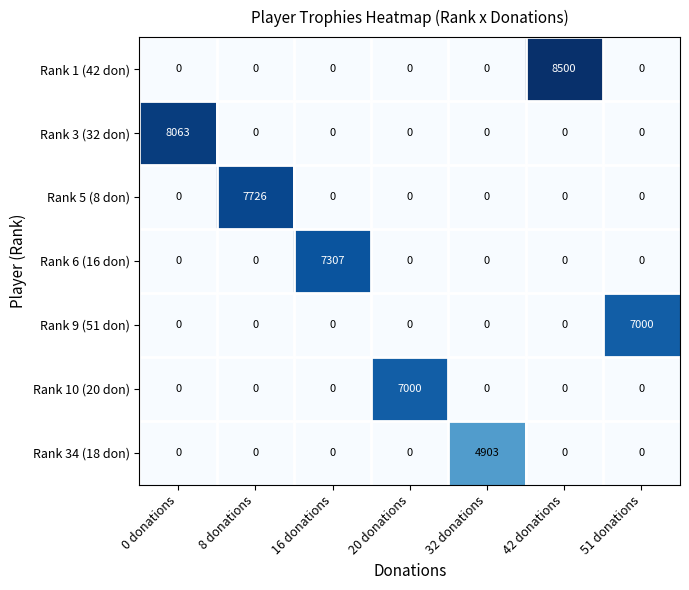

What is the difference between the maximum and minimum values in the Rank 5 (8 don) series?

7726